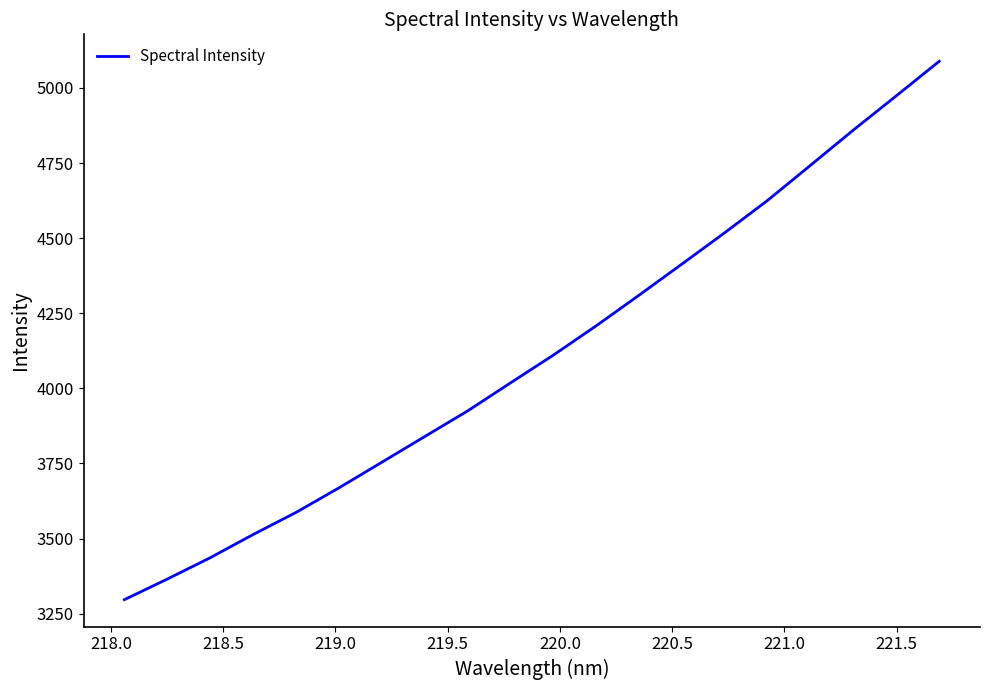

What is the difference between the maximum and minimum values?

1792.3